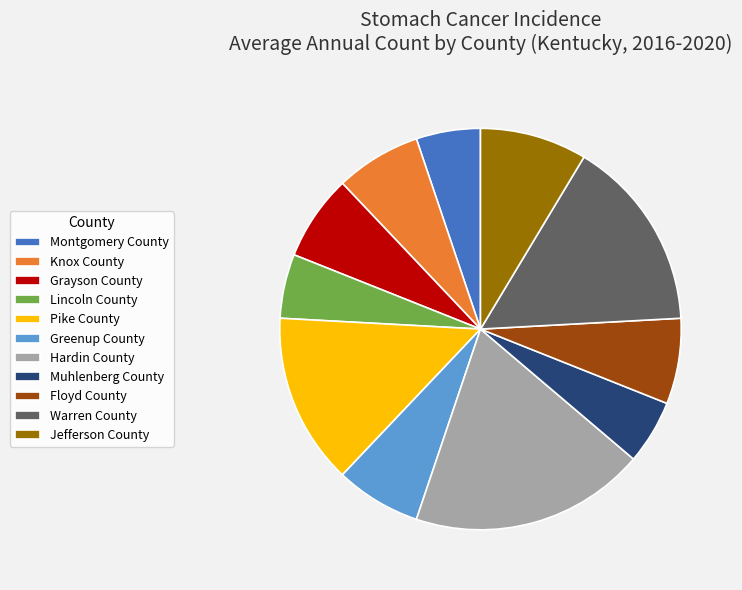

Does any single category account for the majority?

No